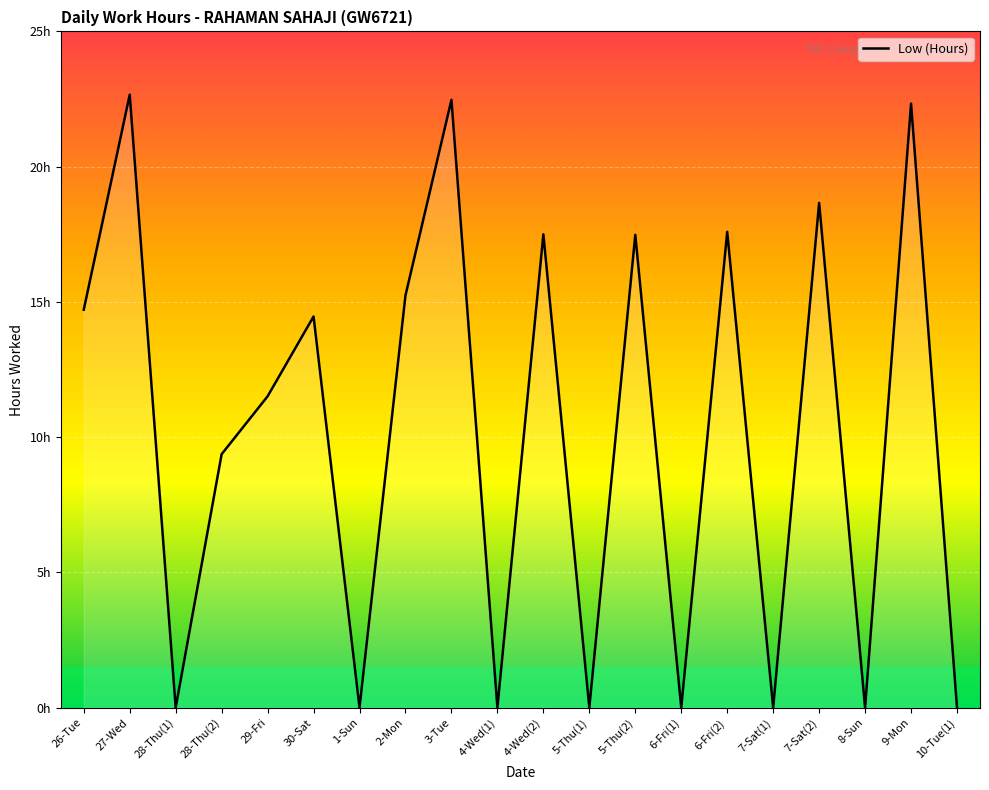

Is this an area chart (filled region under the line)?

Yes